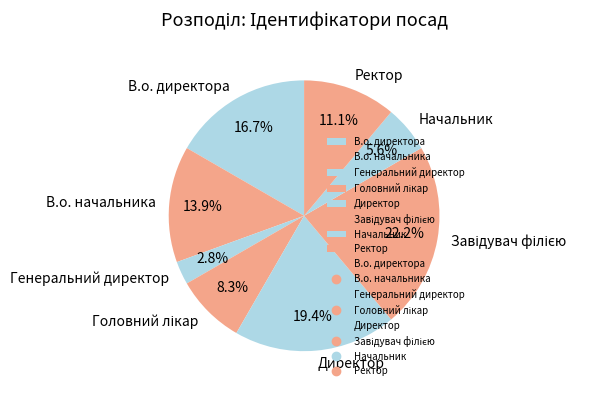

What is the ratio of the value at Генеральний директор to the value at Начальник?

0.5